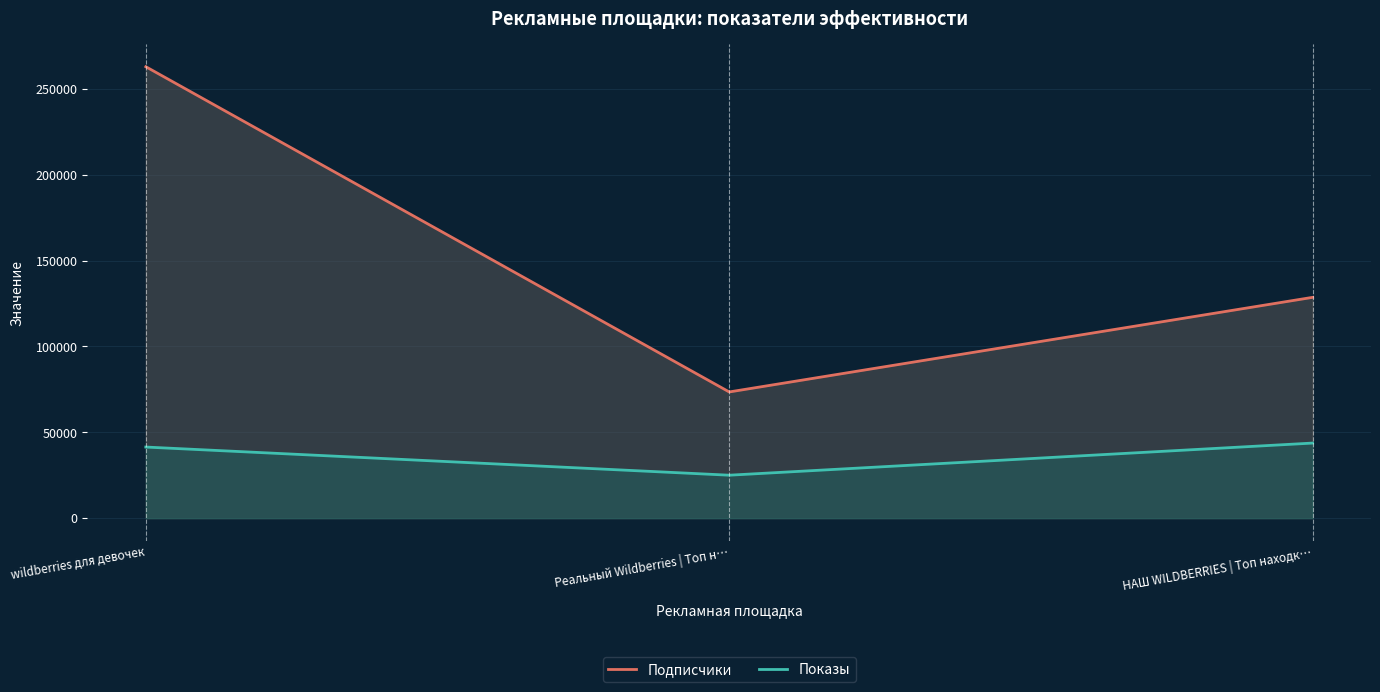

At how many categories does at least one series exceed 222412?

1